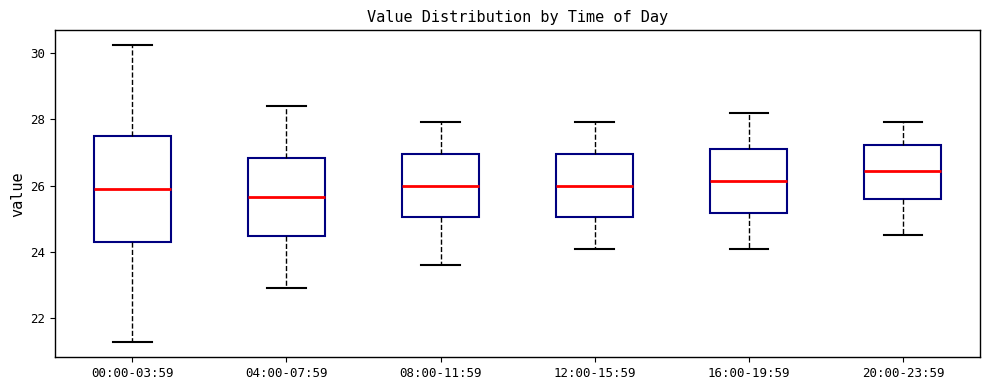

Which box is the tallest, from its lower edge to its upper edge?

00:00-03:59